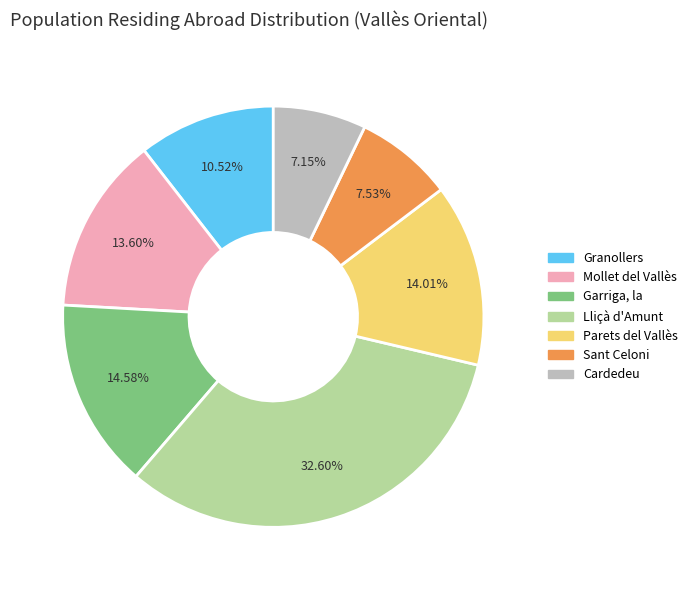

How many segments does this pie chart have?

7